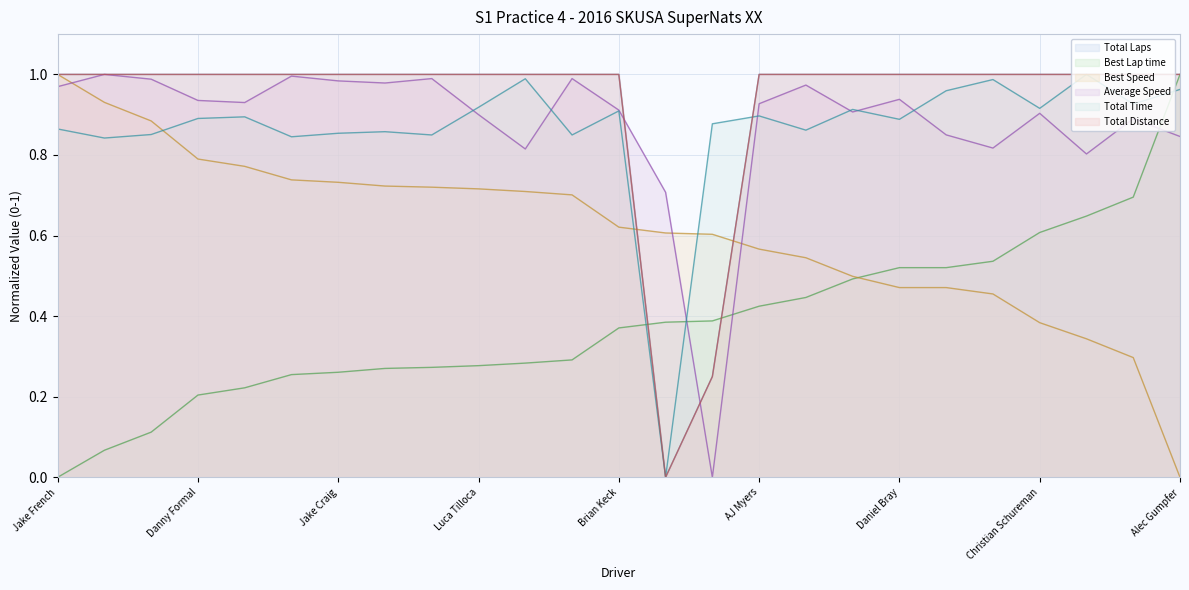

How many positive values does the Best Lap time series have?

24